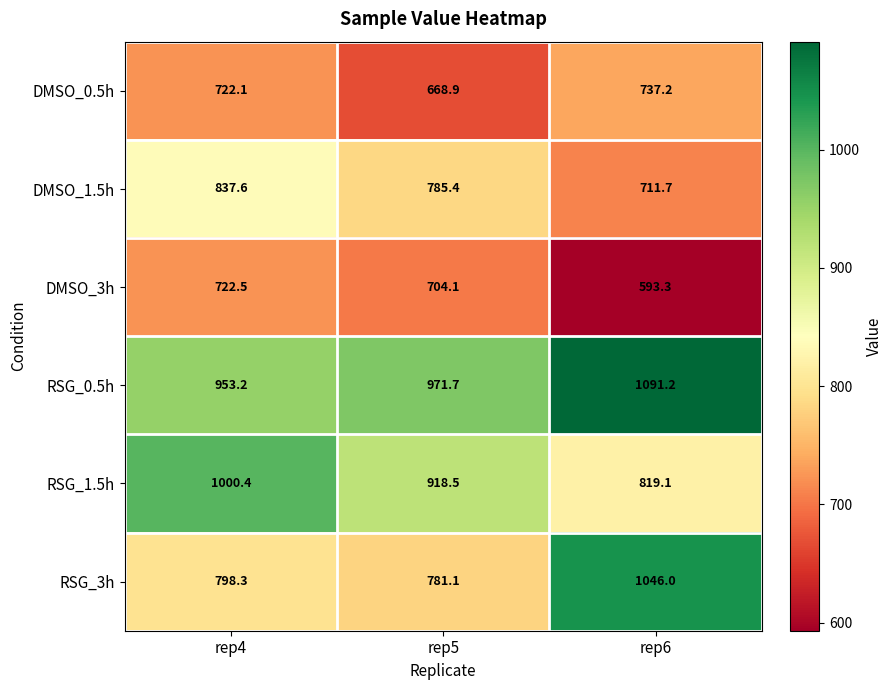

Is it true that RSG_1.5h equals 1279.0 at rep5?

False